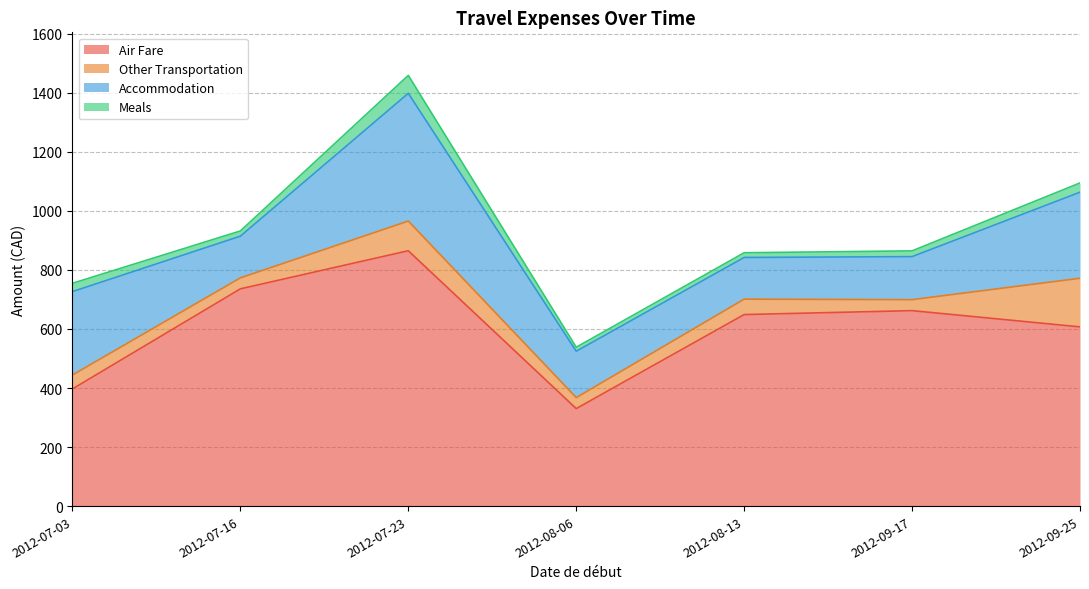

What is the label of the 6th point from the right?

2012-07-16